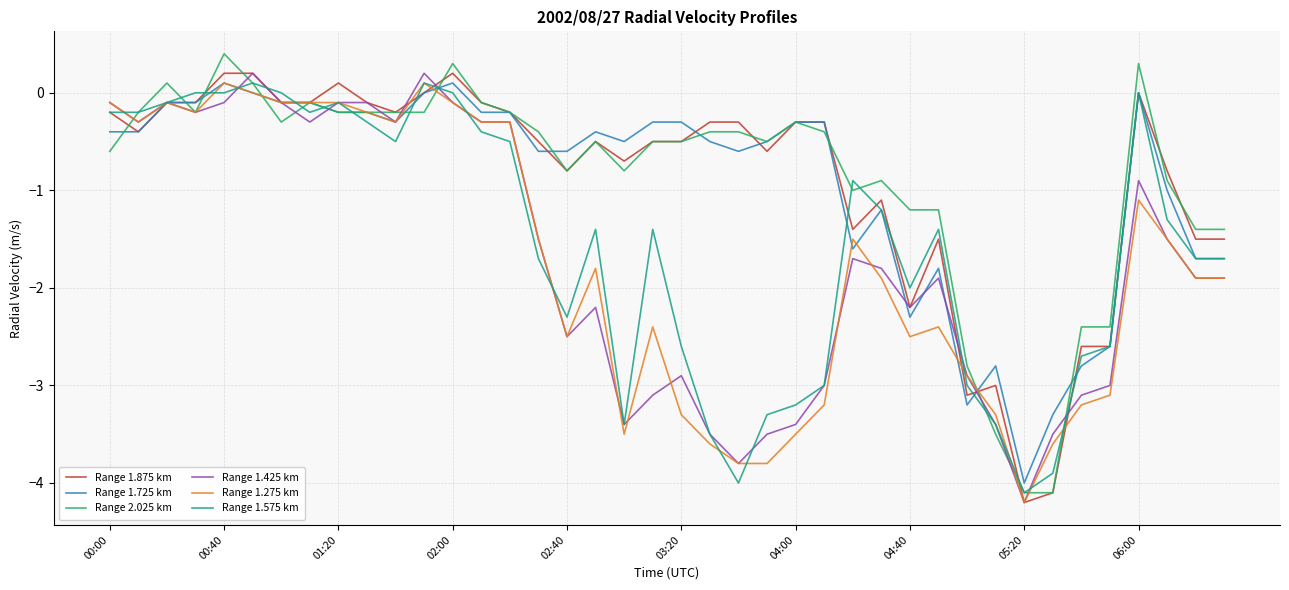

How many lines are shown in the chart?

6